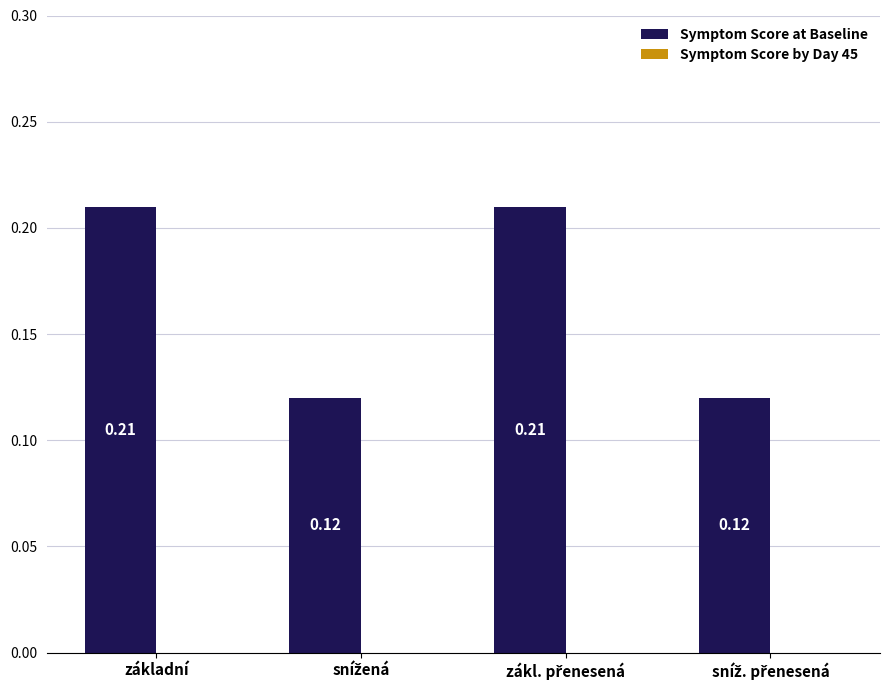

What is the label of the 1st bar from the left?

základní